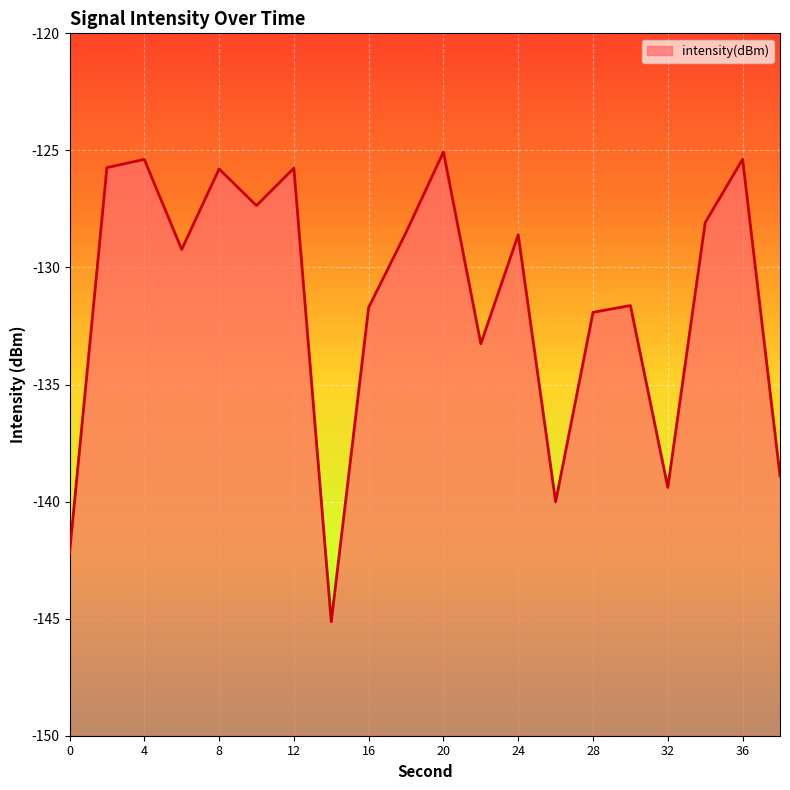

How many series are shown in this chart?

1